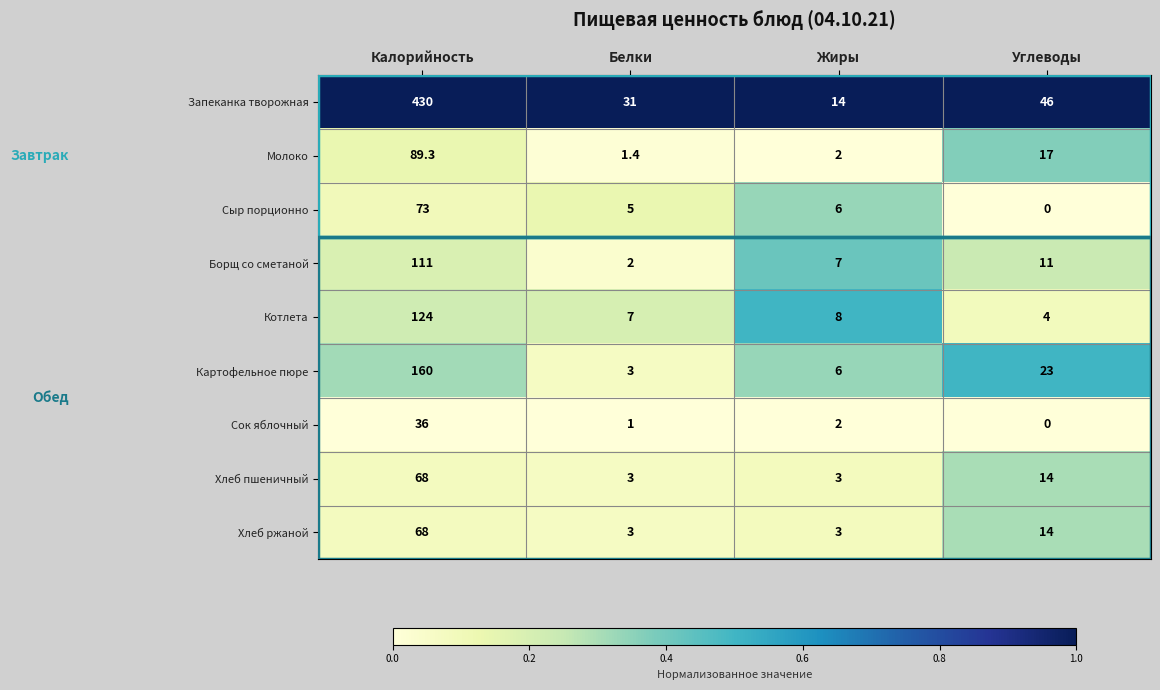

Where does the Борщ со сметаной series first go above 11?

Калорийность